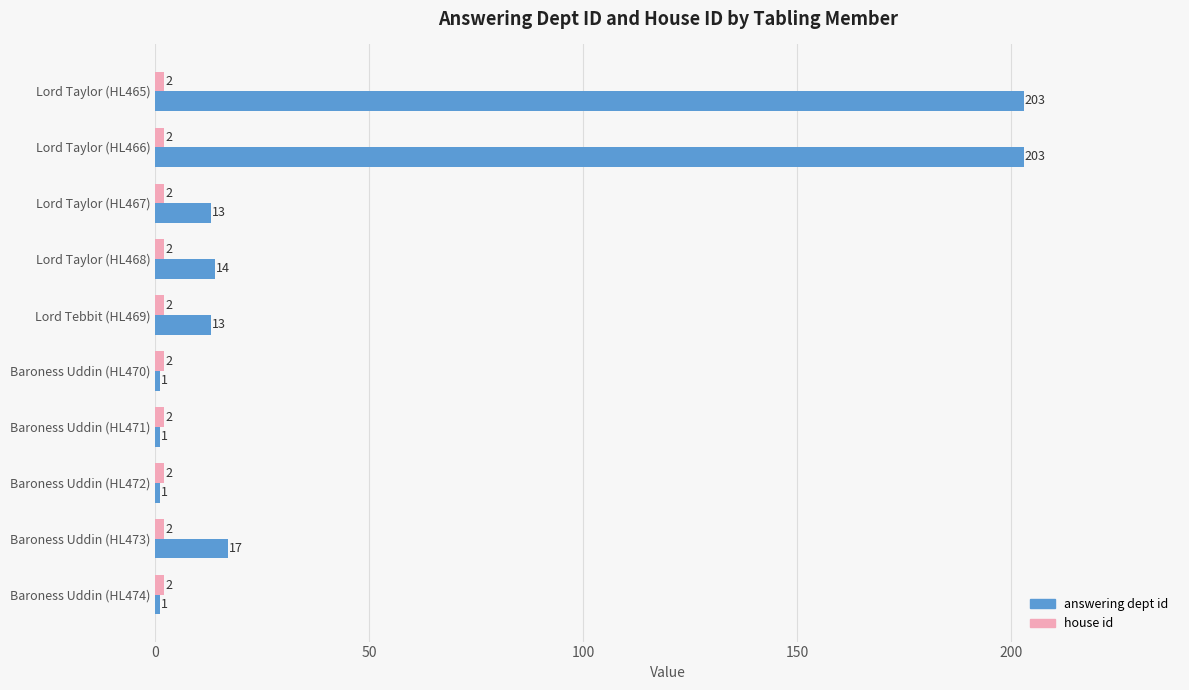

Which series has the largest total across all categories?

answering dept id